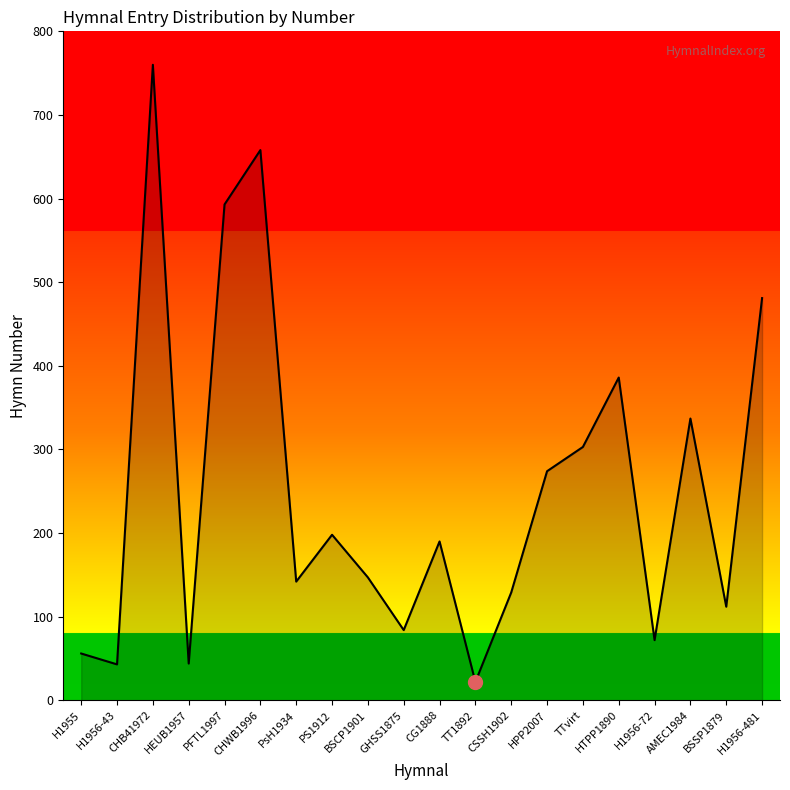

Approximately how many times larger is the value at CG1888 compared to H1955?

3.4